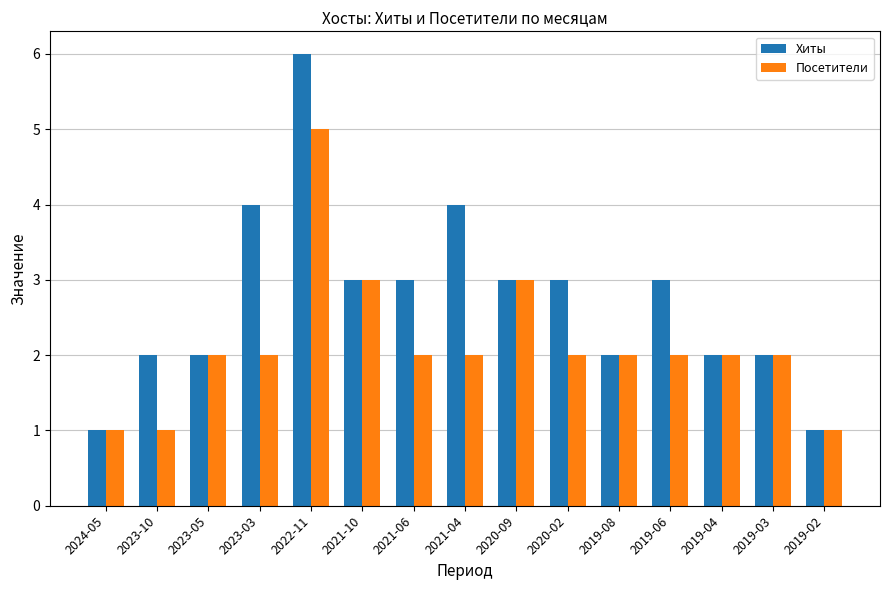

How many values in the Хиты series are below 3?

7